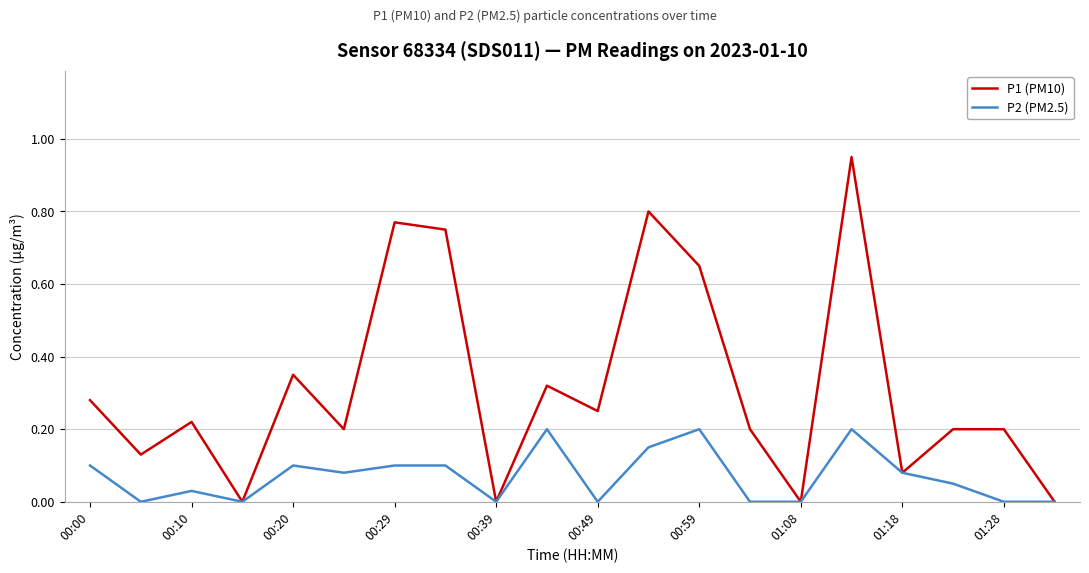

Which series has the largest range (max minus min)?

P1 (PM10)